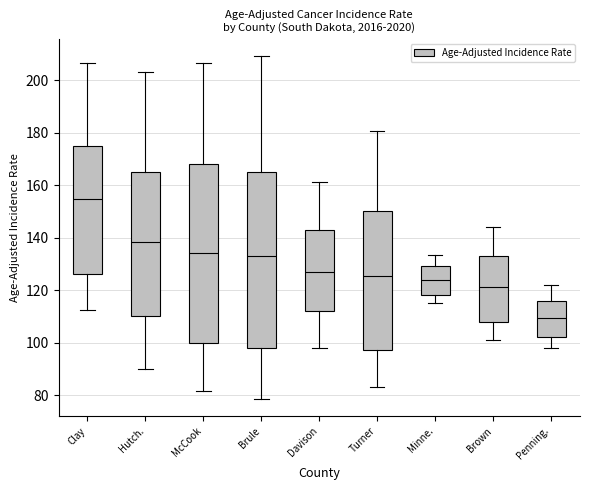

Where does the upper whisker of the box for Davison end on the y-axis? The values are not printed on the chart, so give them approximately, as read against the axis.

162